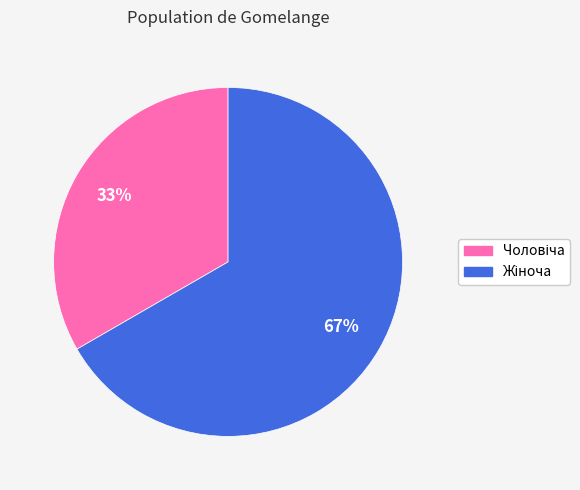

How many slices are in this pie chart?

2